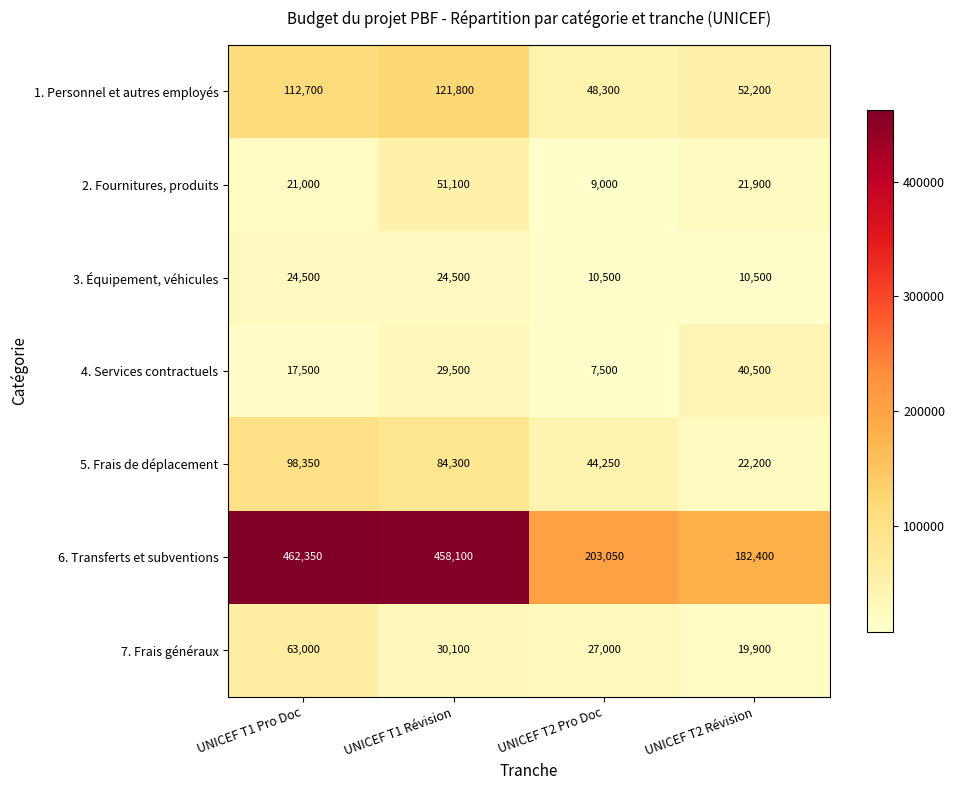

What is the maximum value shown in the chart?

462350